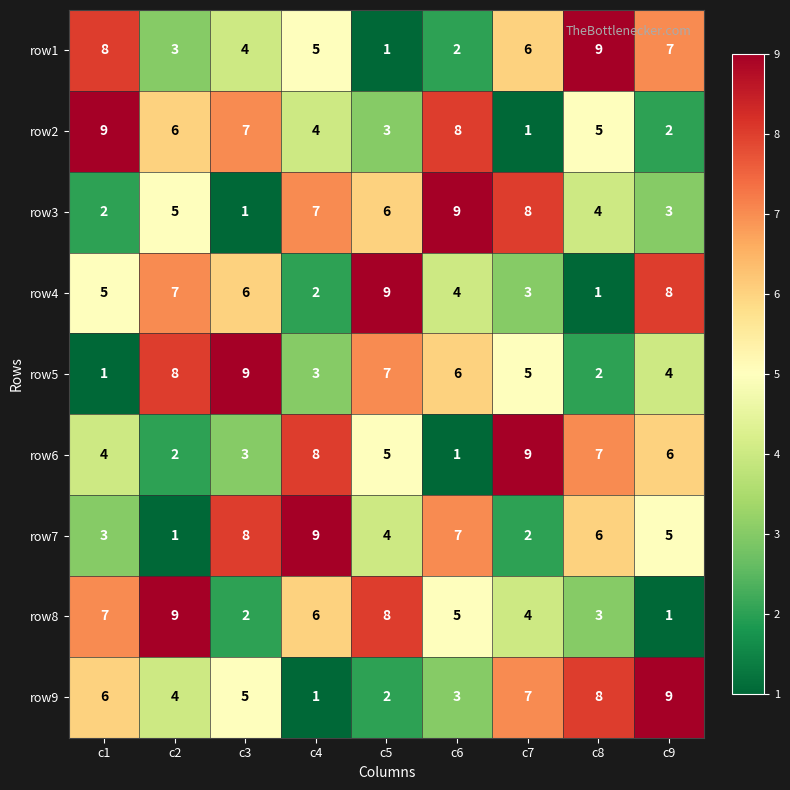

How many values in the row2 series are below 5?

4